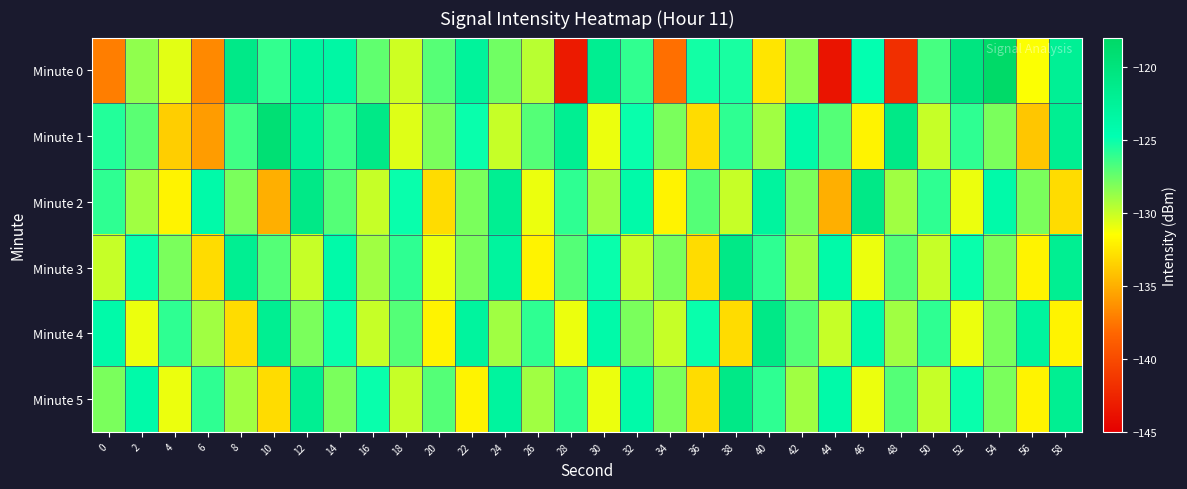

Reading left to right, what are all the values shown in this chart?

Minute 0: 0=-137.2	2=-128.6	4=-130.7	6=-136.7	8=-121.0	10=-126.1	12=-123.1	14=-123.5	16=-127.3	18=-130.2	20=-127.0	22=-122.8	24=-127.7	26=-129.6	28=-143.2	30=-121.9	32=-126.1	34=-137.8	36=-125.3	38=-125.4	40=-132.6	42=-128.5	44=-143.6	46=-124.8	48=-141.8	50=-126.6	52=-120.4	54=-118.3	56=-131.4	58=-122.2
Minute 1: 0=-125.7	2=-127.2	4=-133.6	6=-135.9	8=-126.5	10=-119.3	12=-122.4	14=-126.4	16=-121.0	18=-130.6	20=-128.0	22=-125.0	24=-130.0	26=-127.0	28=-122.0	30=-131.0	32=-125.0	34=-128.0	36=-133.0	38=-126.0	40=-129.0	42=-124.0	44=-127.0	46=-132.0	48=-121.0	50=-130.0	52=-126.0	54=-128.0	56=-134.0	58=-122.0
Minute 2: 0=-126.0	2=-129.0	4=-132.0	6=-124.0	8=-128.0	10=-135.0	12=-121.0	14=-127.0	16=-130.0	18=-125.0	20=-133.0	22=-128.0	24=-122.0	26=-131.0	28=-126.0	30=-129.0	32=-124.0	34=-132.0	36=-127.0	38=-130.0	40=-123.0	42=-128.0	44=-135.0	46=-121.0	48=-129.0	50=-126.0	52=-131.0	54=-124.0	56=-128.0	58=-133.0
Minute 3: 0=-130.0	2=-125.0	4=-128.0	6=-133.0	8=-122.0	10=-127.0	12=-130.0	14=-124.0	16=-129.0	18=-126.0	20=-131.0	22=-128.0	24=-123.0	26=-132.0	28=-127.0	30=-125.0	32=-130.0	34=-128.0	36=-133.0	38=-121.0	40=-126.0	42=-129.0	44=-124.0	46=-131.0	48=-127.0	50=-130.0	52=-125.0	54=-128.0	56=-132.0	58=-122.0
Minute 4: 0=-124.0	2=-131.0	4=-126.0	6=-129.0	8=-133.0	10=-122.0	12=-128.0	14=-125.0	16=-130.0	18=-127.0	20=-132.0	22=-123.0	24=-129.0	26=-126.0	28=-131.0	30=-124.0	32=-128.0	34=-130.0	36=-125.0	38=-133.0	40=-121.0	42=-127.0	44=-130.0	46=-124.0	48=-129.0	50=-126.0	52=-131.0	54=-128.0	56=-123.0	58=-132.0
Minute 5: 0=-128.0	2=-124.0	4=-131.0	6=-126.0	8=-129.0	10=-133.0	12=-122.0	14=-128.0	16=-125.0	18=-130.0	20=-127.0	22=-132.0	24=-123.0	26=-129.0	28=-126.0	30=-131.0	32=-124.0	34=-128.0	36=-133.0	38=-121.0	40=-126.0	42=-129.0	44=-124.0	46=-131.0	48=-127.0	50=-130.0	52=-125.0	54=-128.0	56=-132.0	58=-122.0